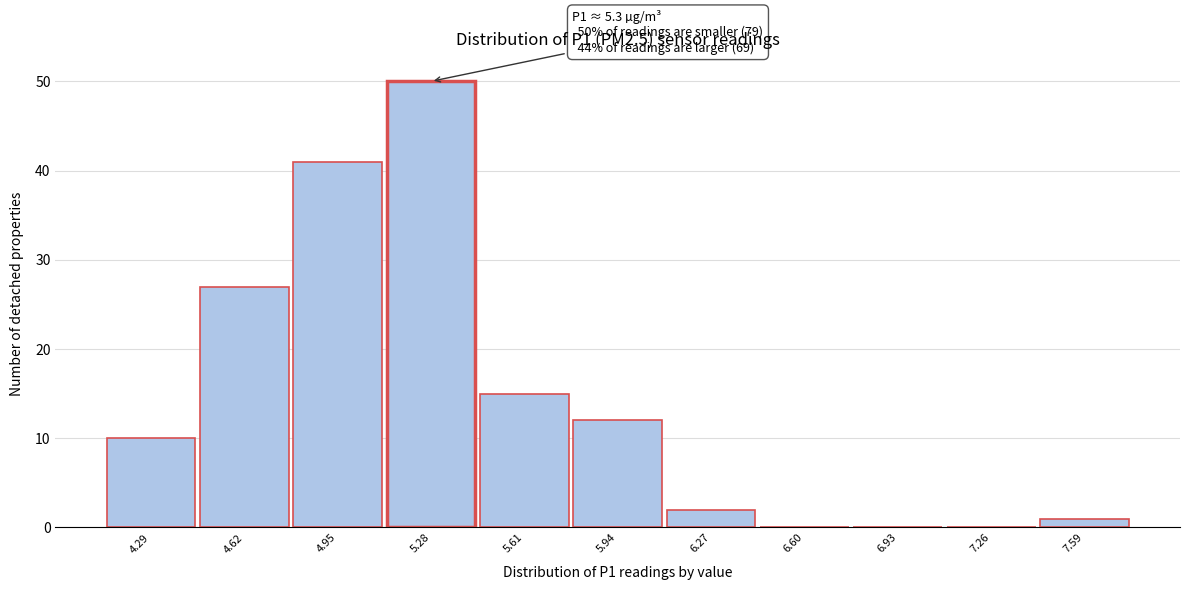

Reading right to left, what are all the values shown in this chart?

7.59=1	7.26=0	6.93=0	6.60=0	6.27=2	5.94=12	5.61=15	5.28=50	4.95=41	4.62=27	4.29=10